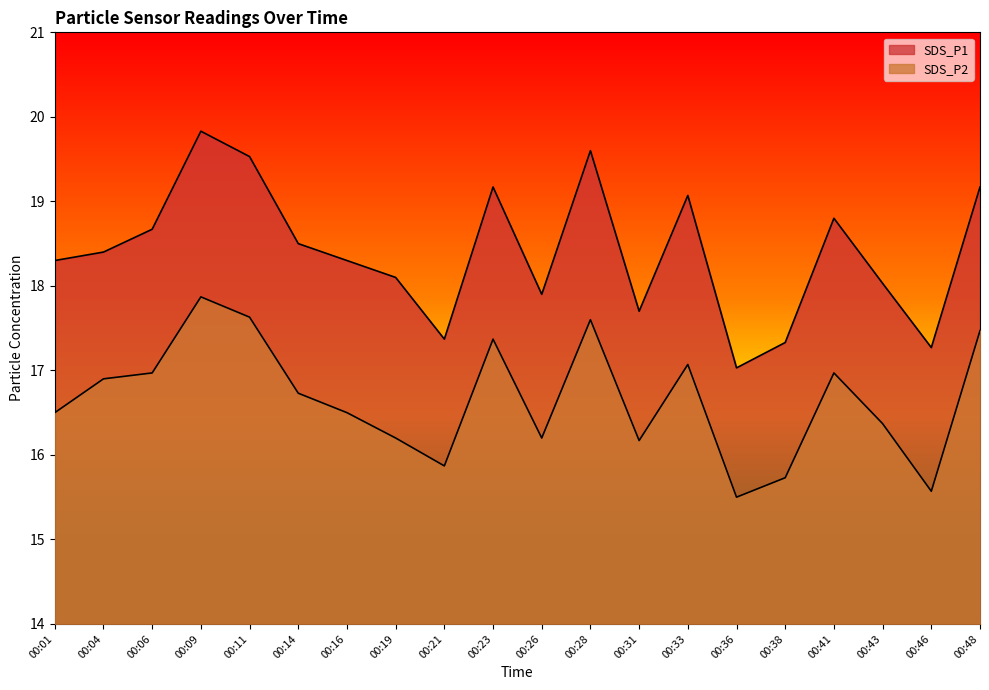

Reading right to left, extract all data points from this chart.

SDS_P1: 19.2	17.3	18.0	18.8	17.3	17.0	19.1	17.7	19.6	17.9	19.2	17.4	18.1	18.3	18.5	19.5	19.8	18.7	18.4	18.3
SDS_P2: 17.5	15.6	16.4	17.0	15.7	15.5	17.1	16.2	17.6	16.2	17.4	15.9	16.2	16.5	16.7	17.6	17.9	17.0	16.9	16.5